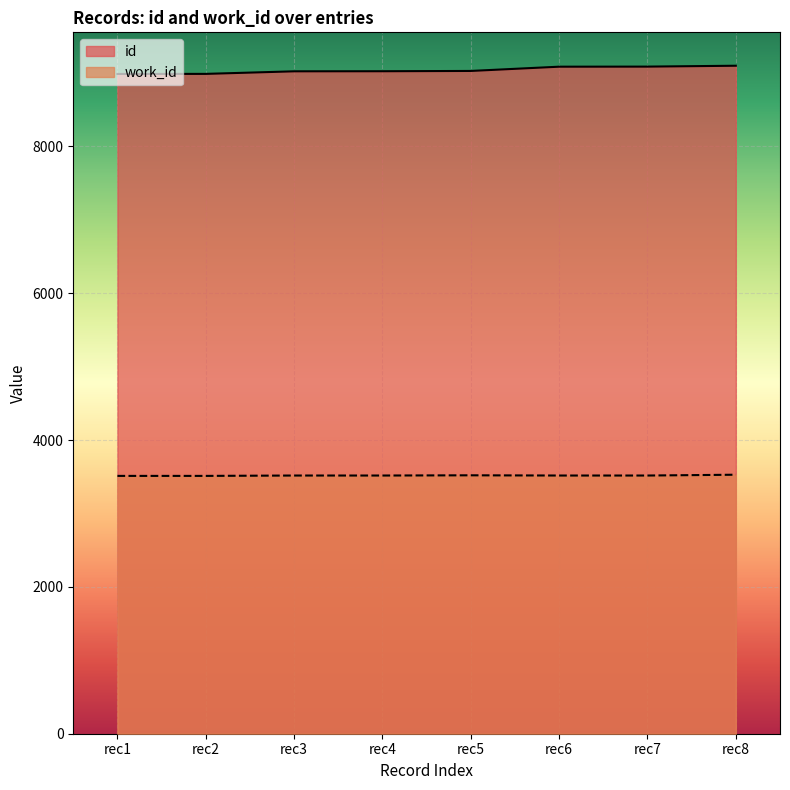

What is the difference between the maximum and minimum values in the work_id series?

16